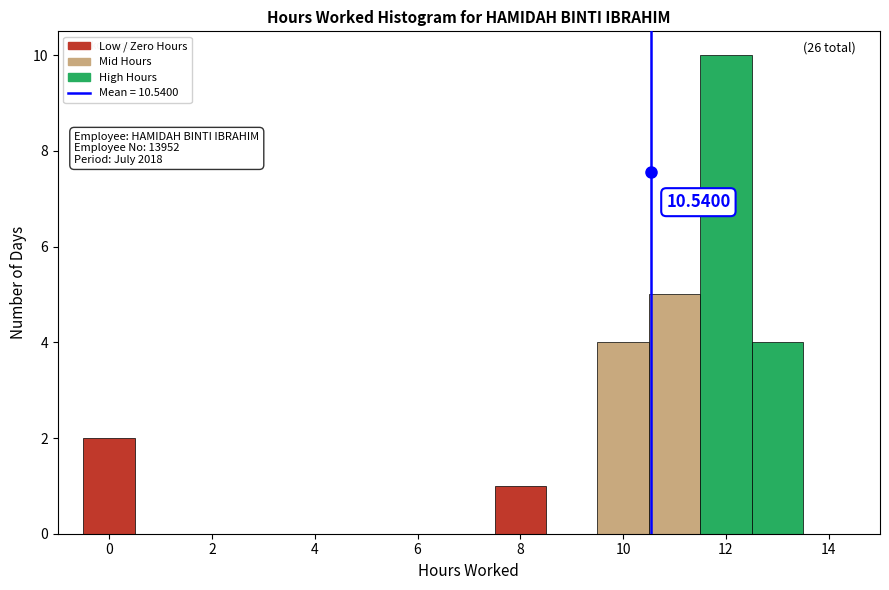

Which range on the x-axis has the tallest bar?

11.5 to 12.5